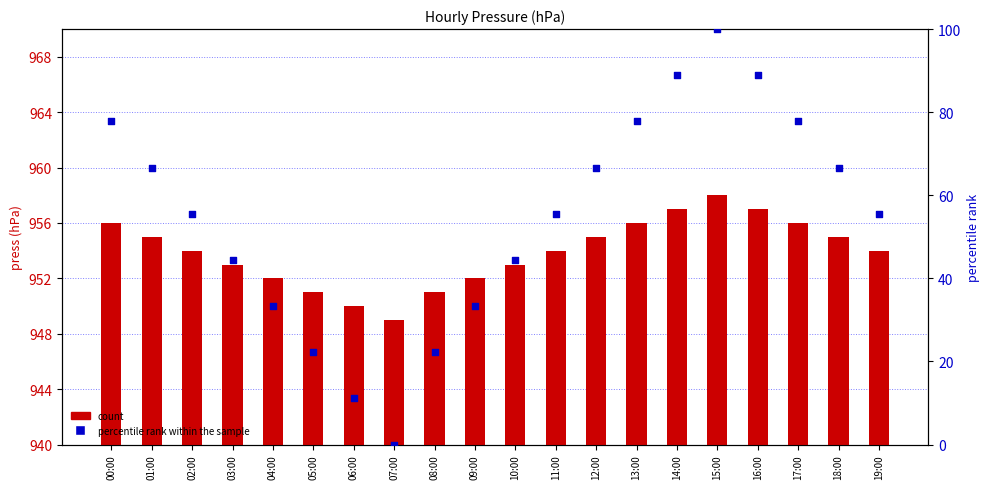

At how many categories does at least one series exceed 76?

6